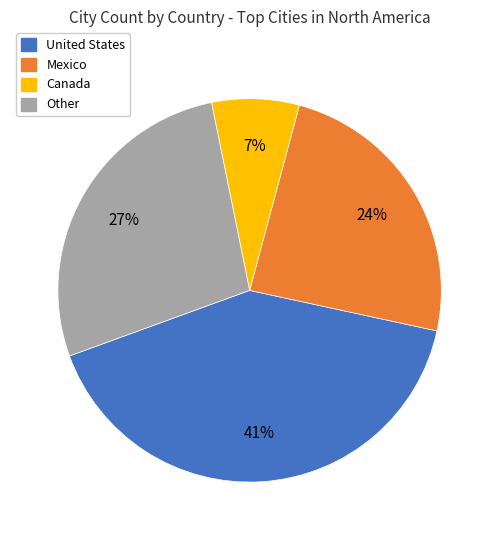

Which has a higher value, Other or Canada?

Other